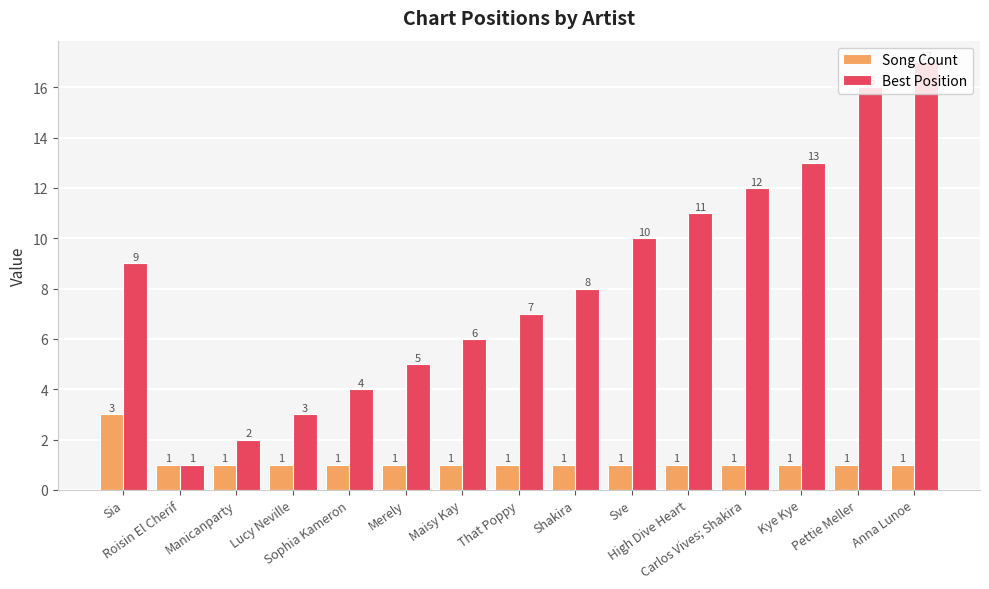

Is the value of Song Count at Maisy Kay greater than the value of Best Position at Lucy Neville?

No